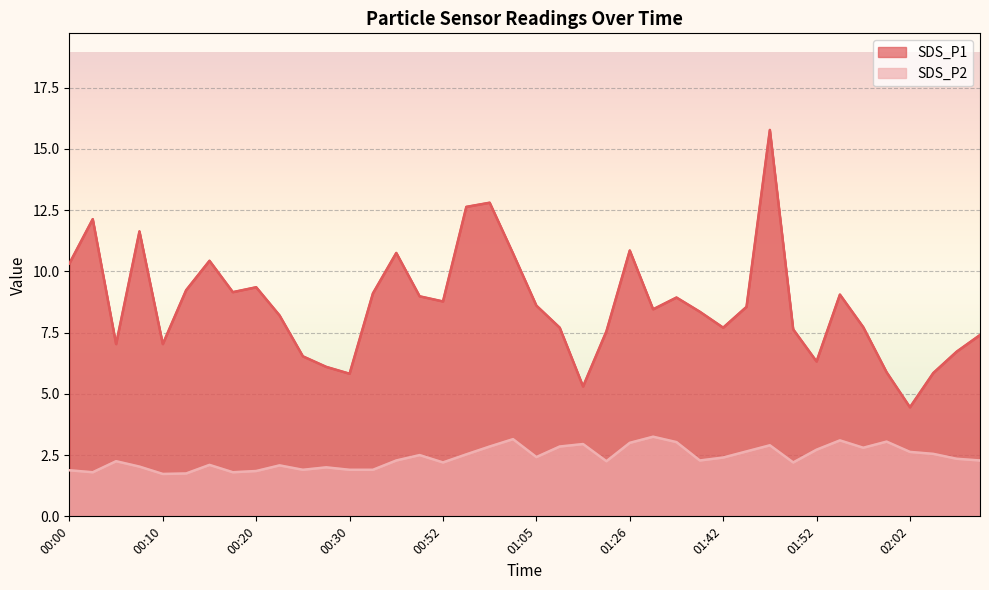

What is the smallest value displayed?

1.7